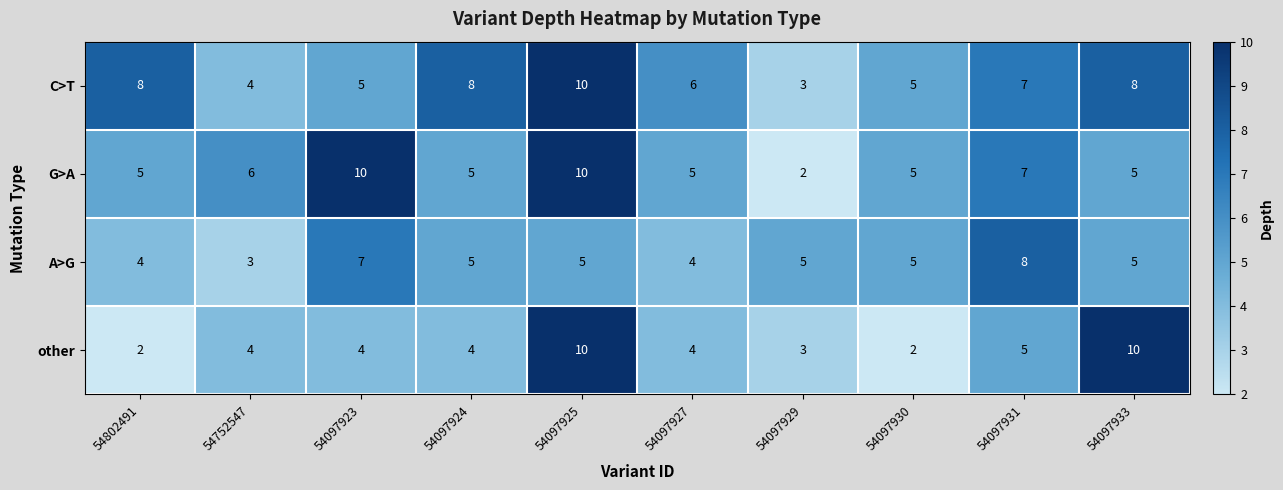

What is the maximum value for A>G?

8